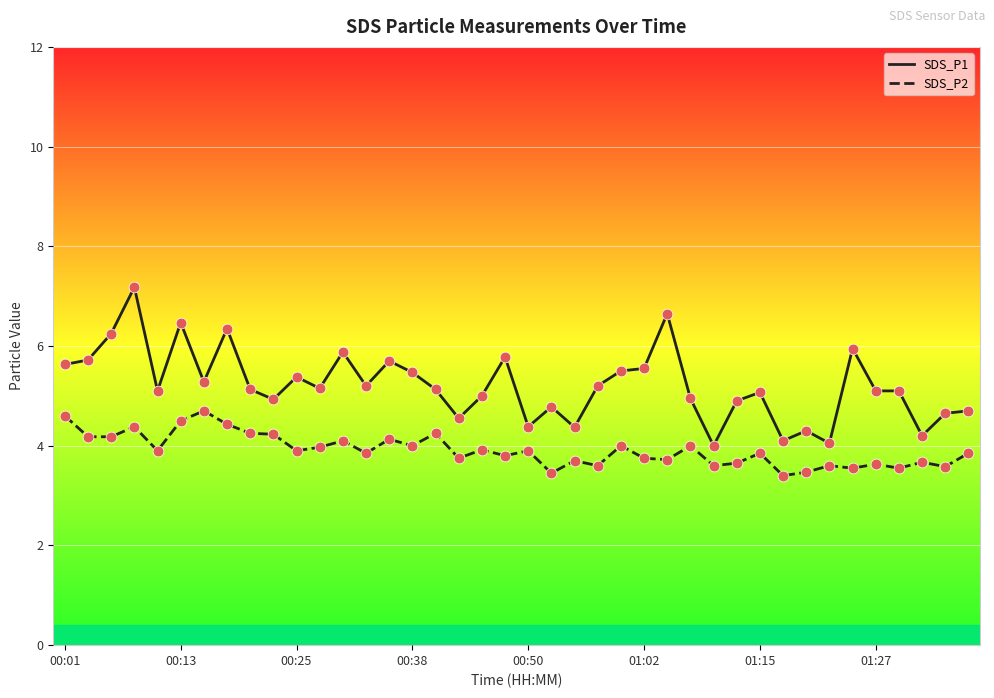

Which series has the largest total across all categories?

SDS_P1